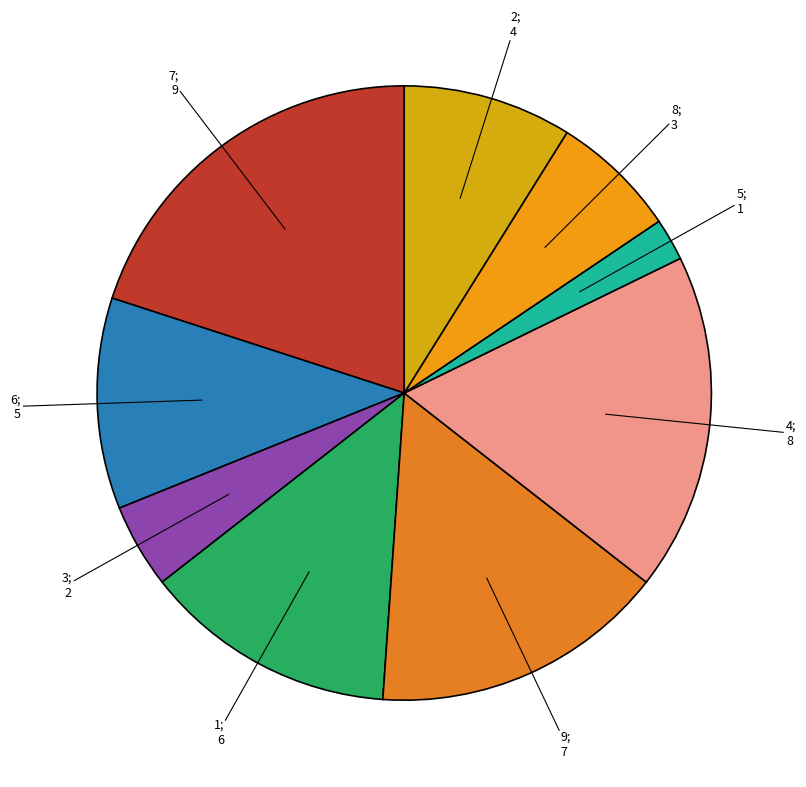

How many slices are in this pie chart?

9